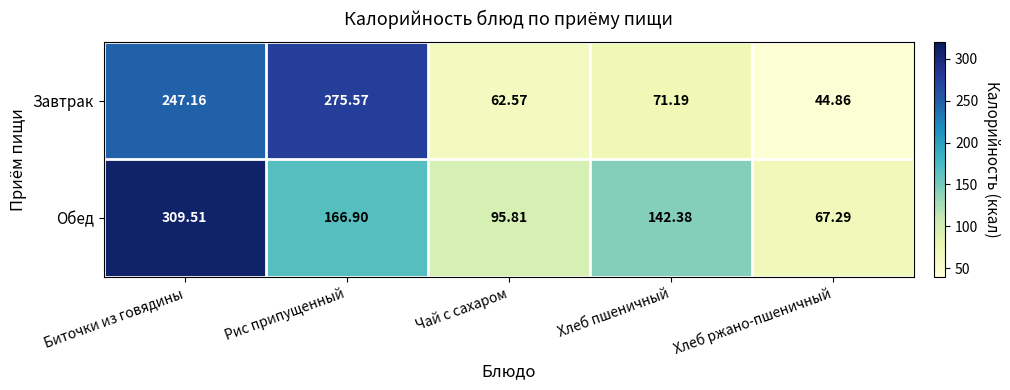

At how many categories does at least one series exceed 103?

3